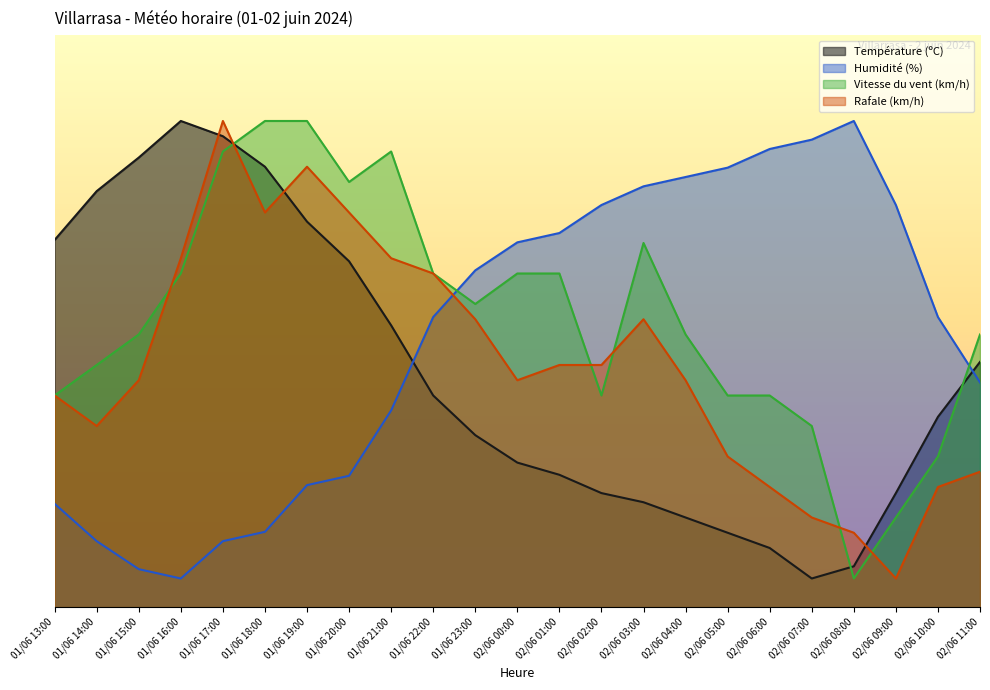

True or false: Température (ºC) and Humidité (%) cross at least once.

True